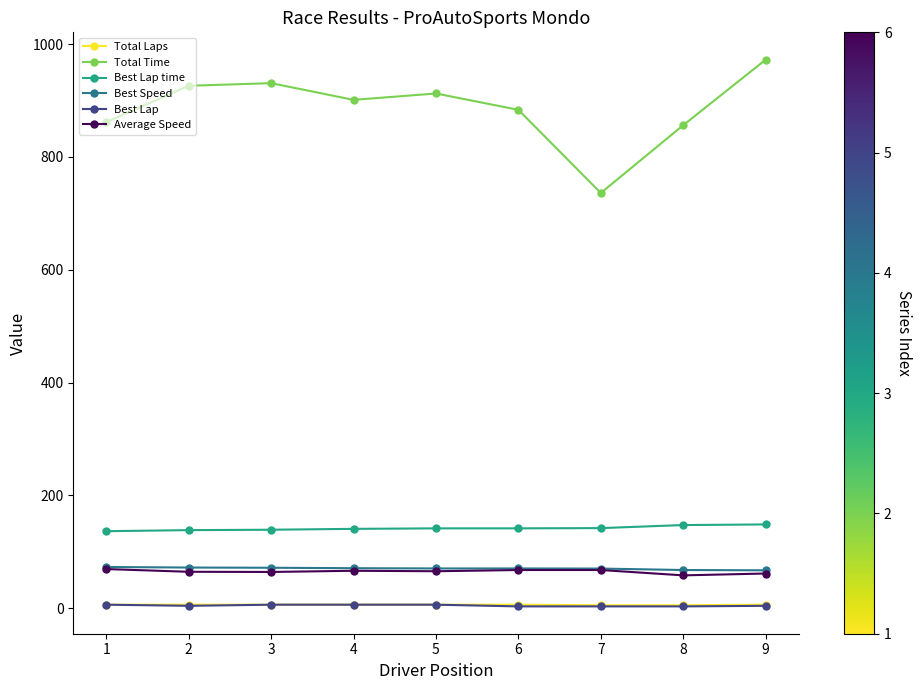

Is it true that Best Lap equals 6.0 at 1?

True